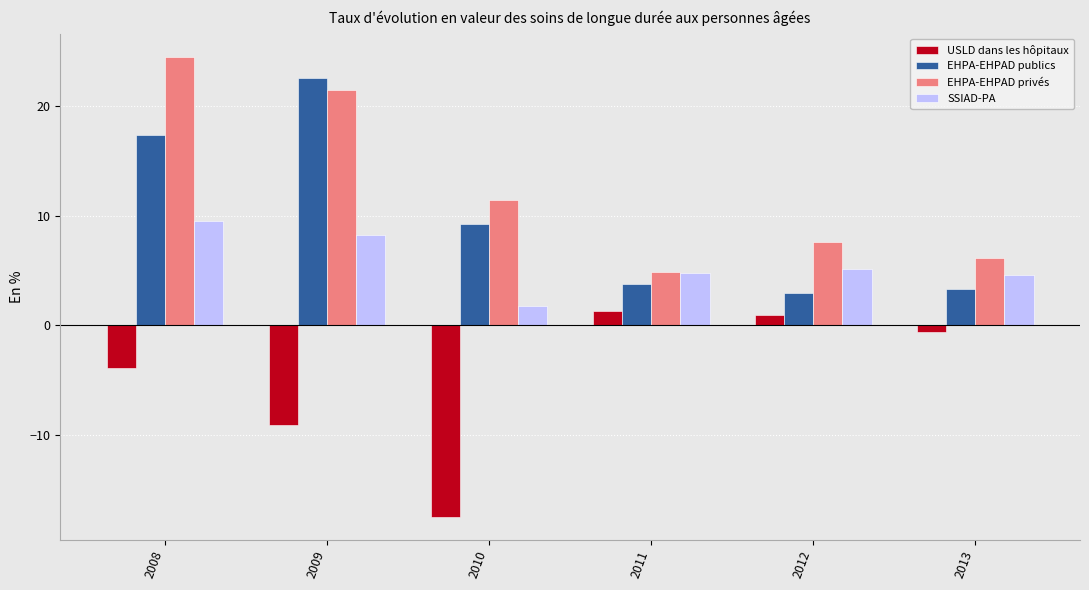

Rank the series by their average value, from lowest to highest.

USLD dans les hôpitaux, SSIAD-PA, EHPA-EHPAD publics, EHPA-EHPAD privés